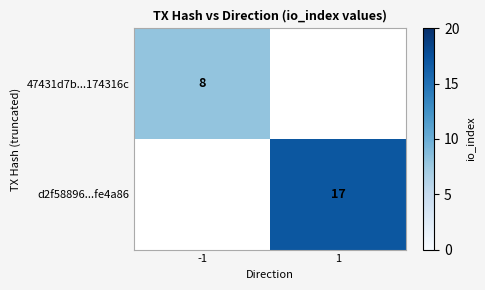

Which label corresponds to the largest value in the chart?

1